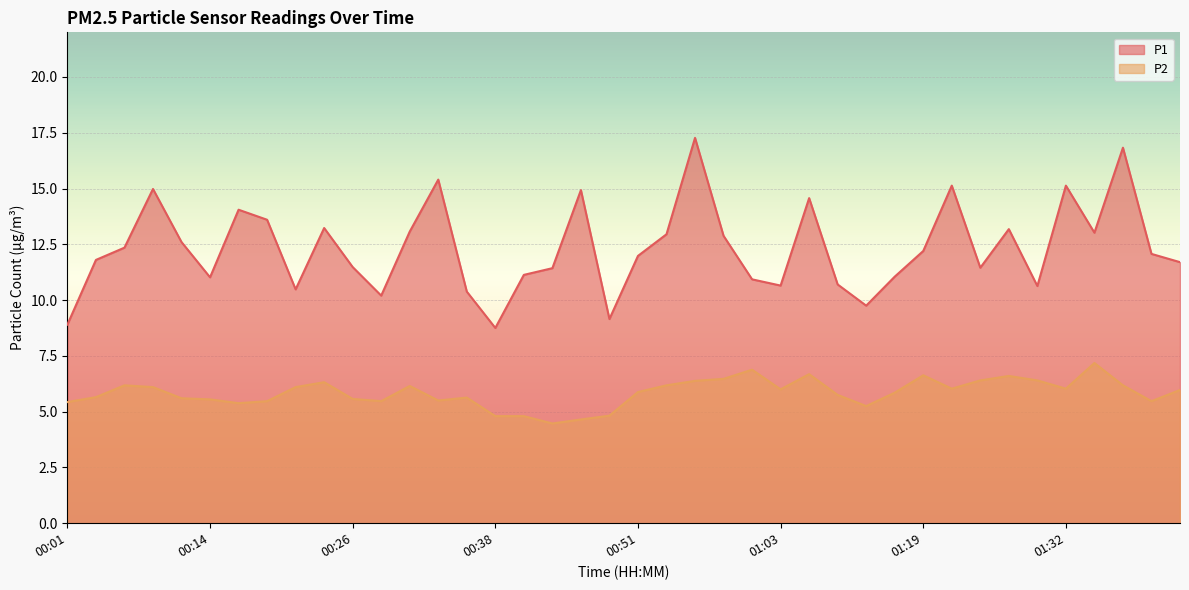

Count the number of data series in this chart.

2